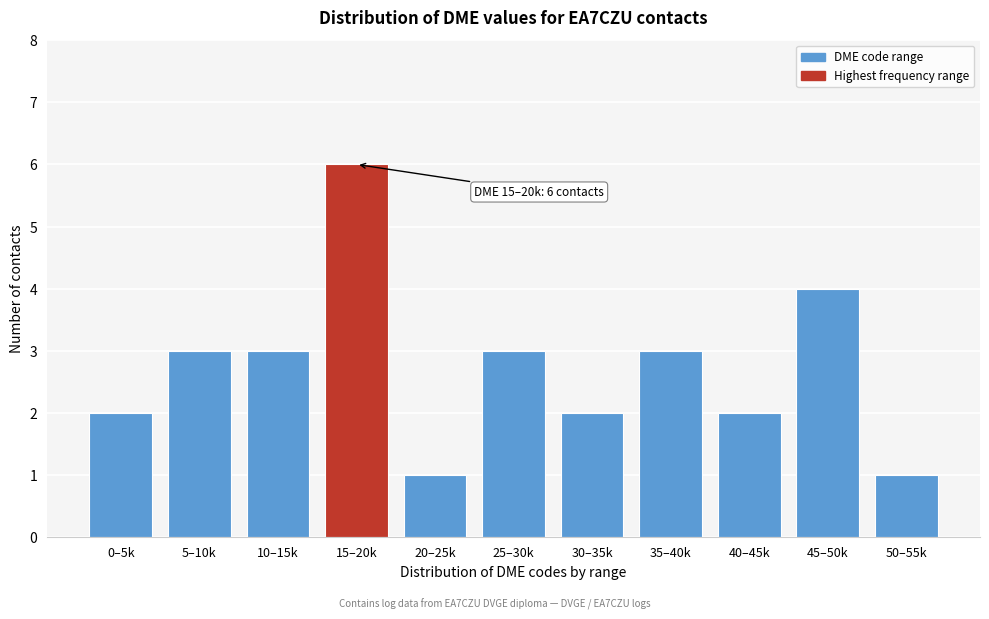

Reading left to right, transcribe all the data shown in this chart.

2	3	3	6	1	3	2	3	2	4	1